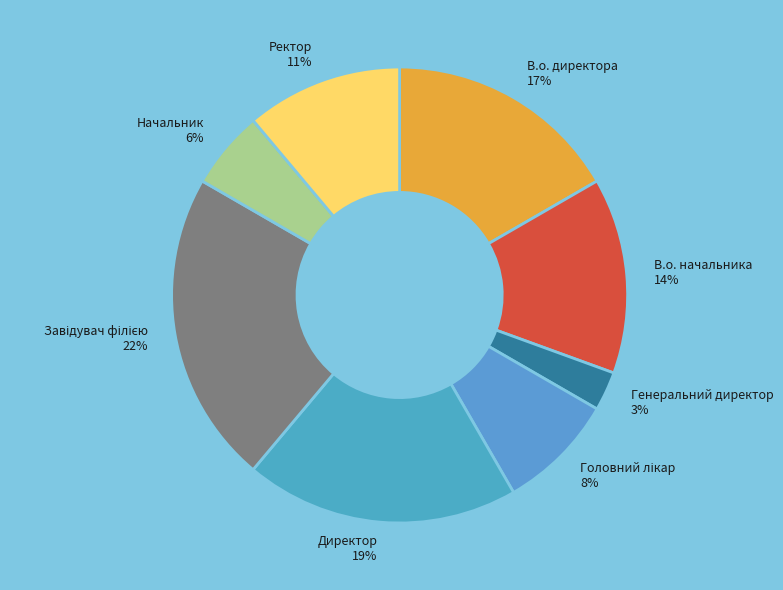

Is it true that Ректор is 1% of the pie?

False